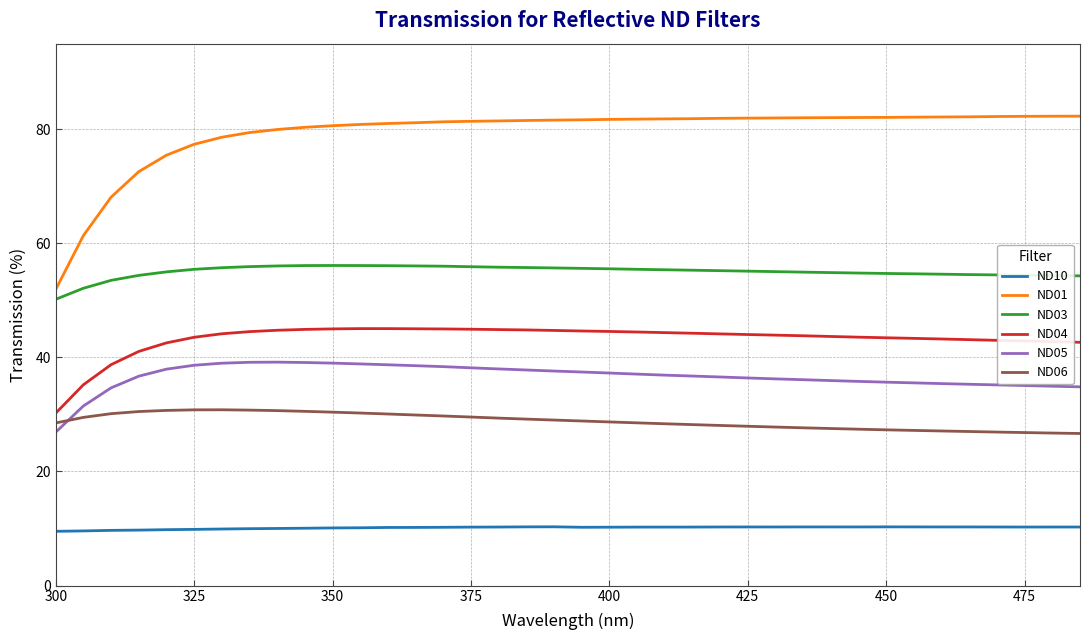

What is the difference between the maximum and minimum values in the ND03 series?

5.9